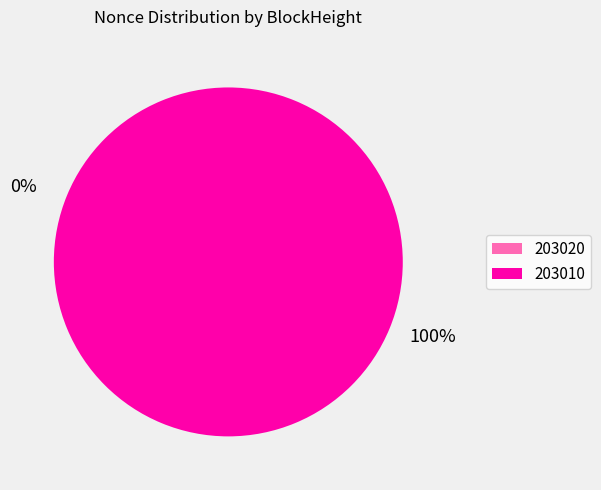

True or false: 203010 accounts for 95% of the total.

False